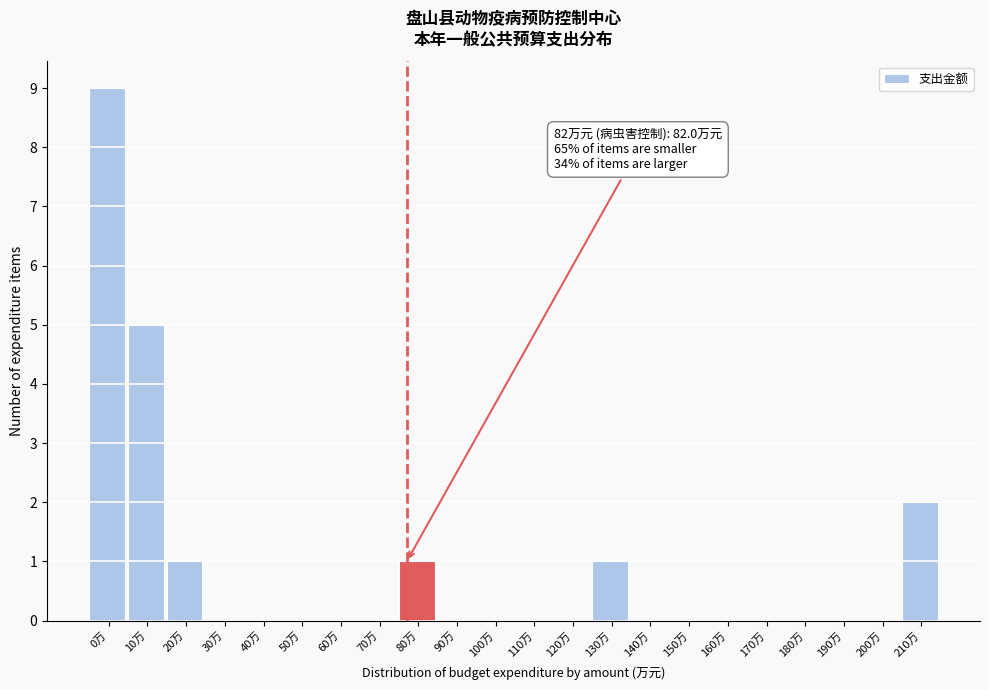

Reading left to right, extract all data points from this chart.

0万=9	10万=5	20万=1	30万=0	40万=0	50万=0	60万=0	70万=0	80万=1	90万=0	100万=0	110万=0	120万=0	130万=1	140万=0	150万=0	160万=0	170万=0	180万=0	190万=0	200万=0	210万=2